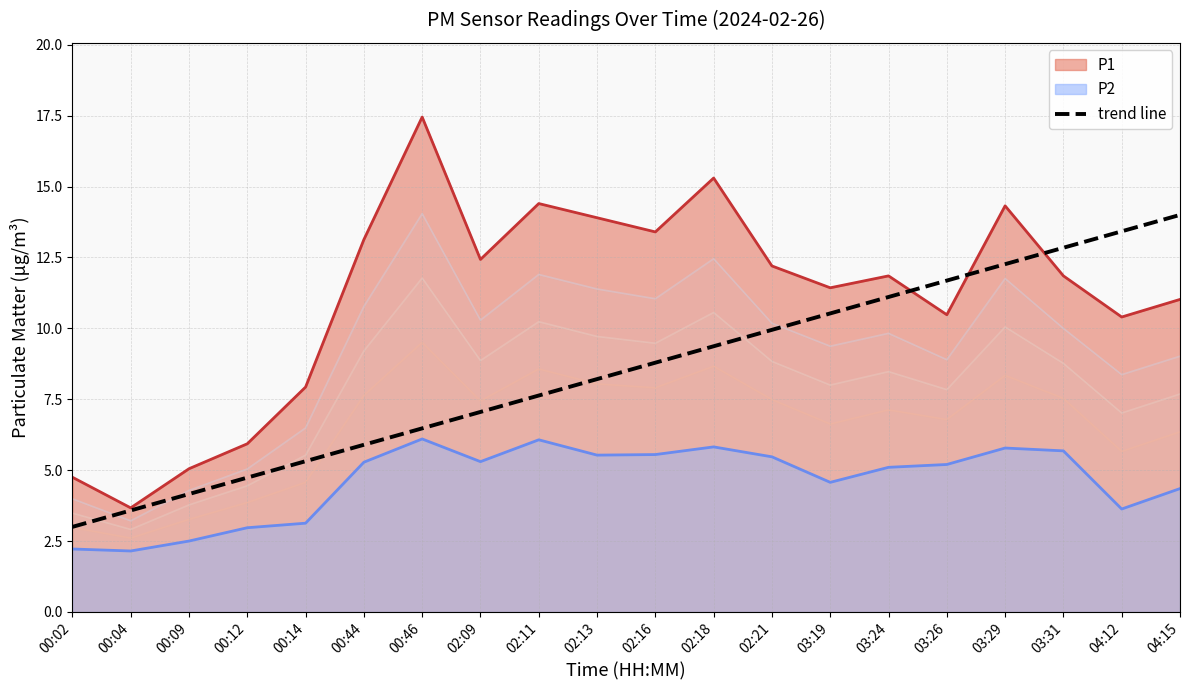

Rank the categories by trend line value from highest to lowest.

04:15, 04:12, 03:31, 03:29, 03:26, 03:24, 03:19, 02:21, 02:18, 02:16, 02:13, 02:11, 02:09, 00:46, 00:44, 00:14, 00:12, 00:09, 00:04, 00:02